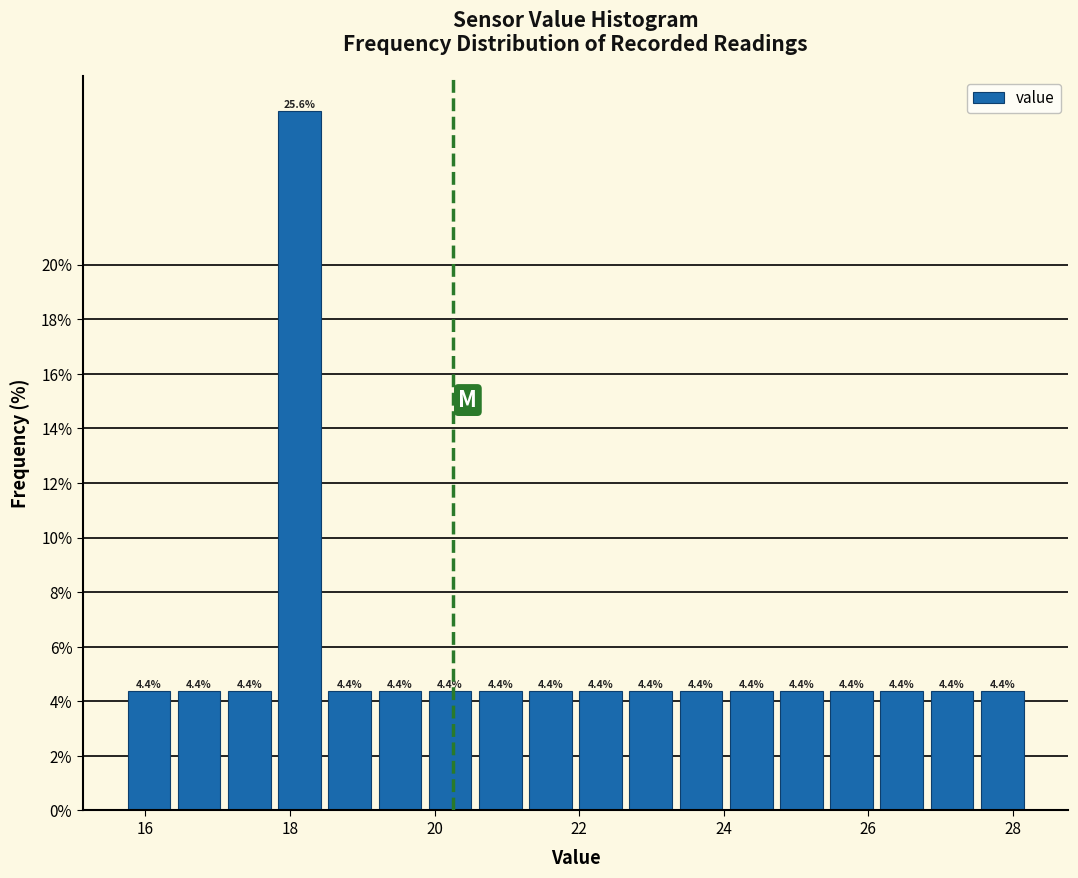

Around what value on the x-axis is the tallest bar? Give the approximate position of its centre, as read against the axis.

18.2